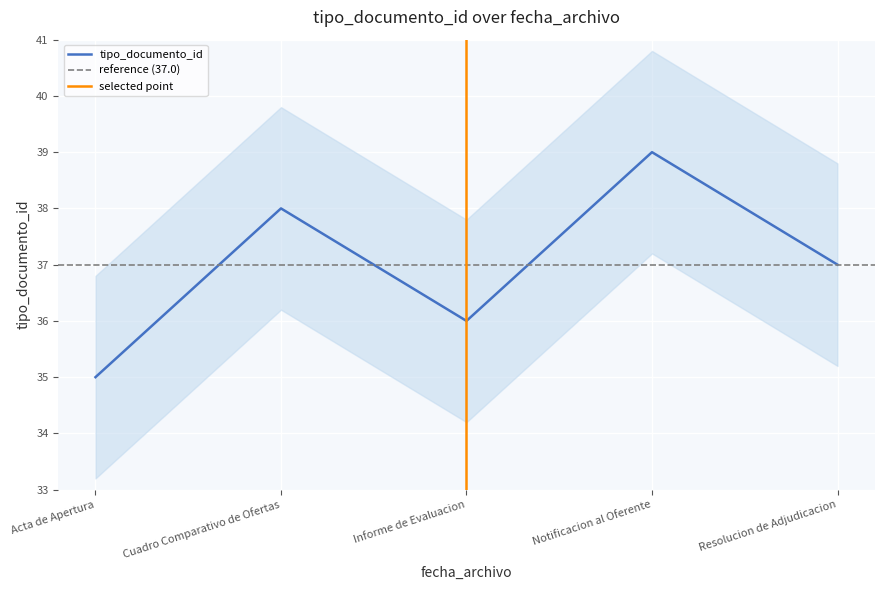

The value of tipo_documento_id at Acta de Apertura is 35. True or false?

True